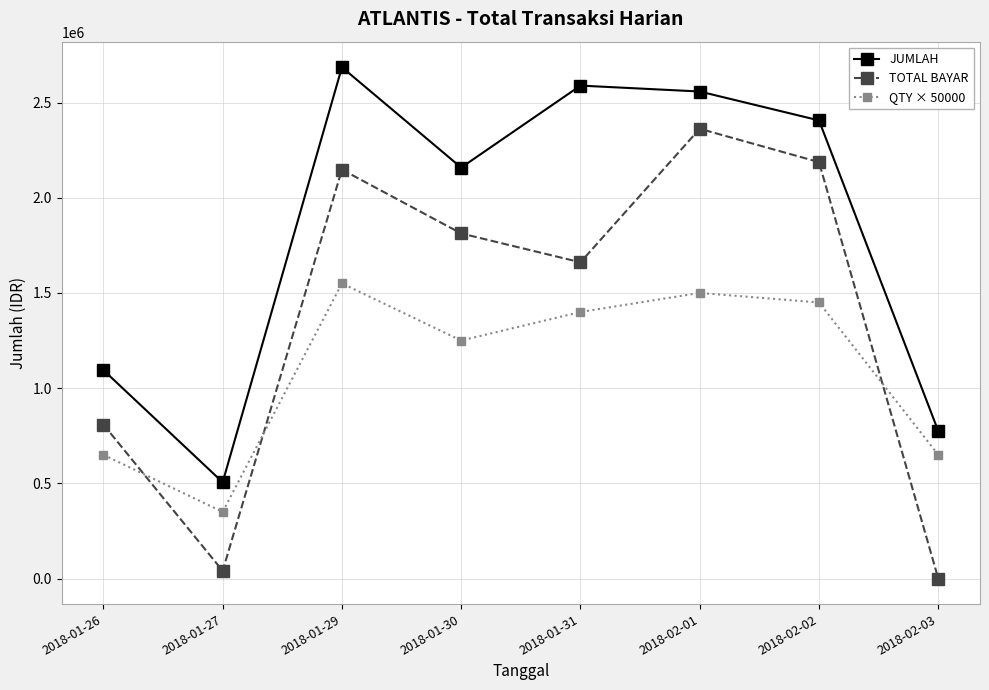

What is the sum of the JUMLAH values at 2018-02-03 and 2018-01-26?

1869614